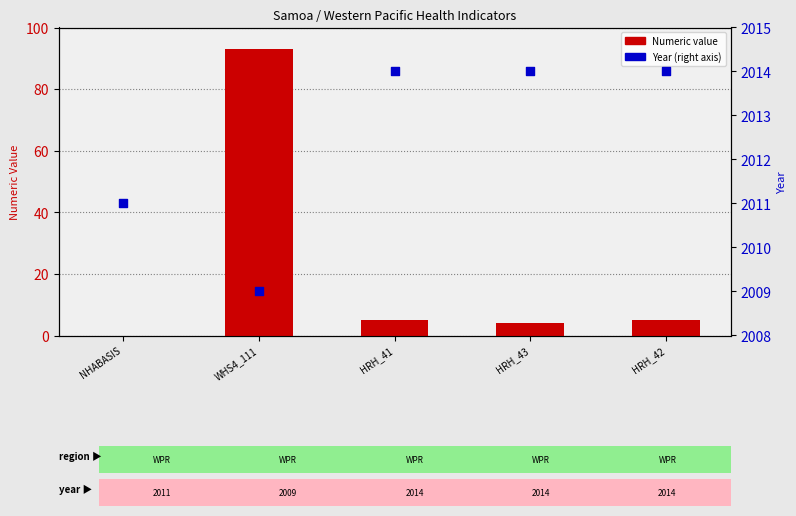

Is the value of Numeric value at WHS4_111 greater than the value of Year at HRH_42?

No